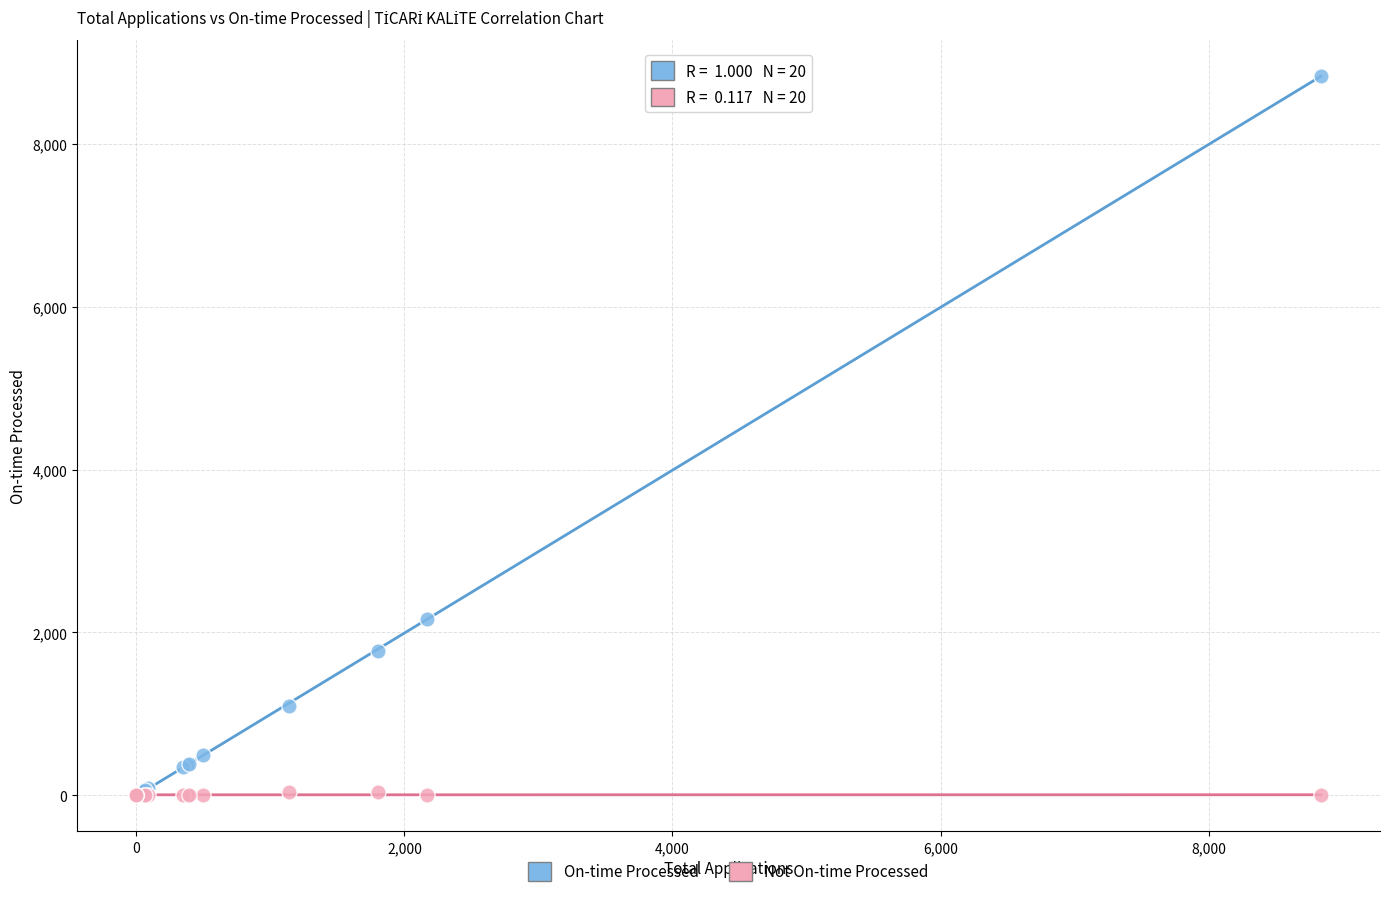

What are all the series names shown in the legend?

On-time Processed, Not On-time Processed